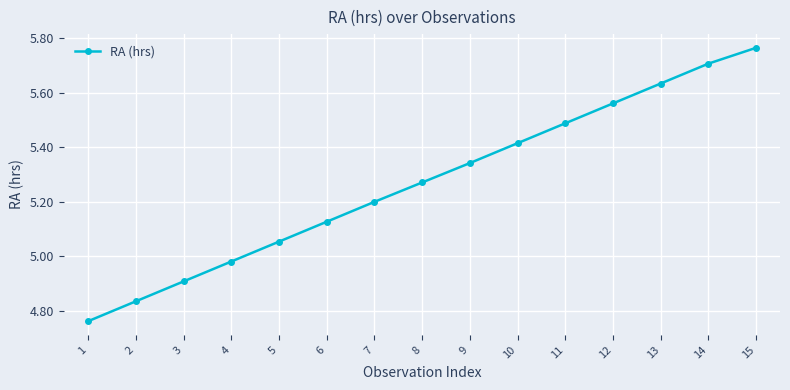

Which category has the highest value across all series?

15